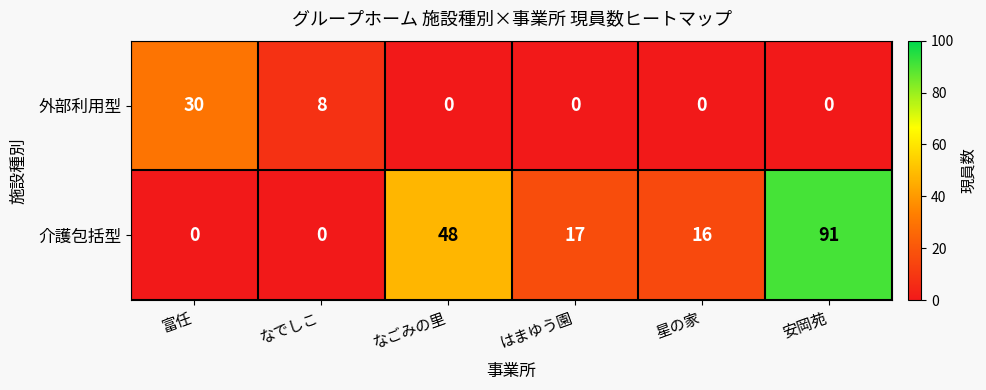

At which label is 外部利用型 closest to 15?

なでしこ